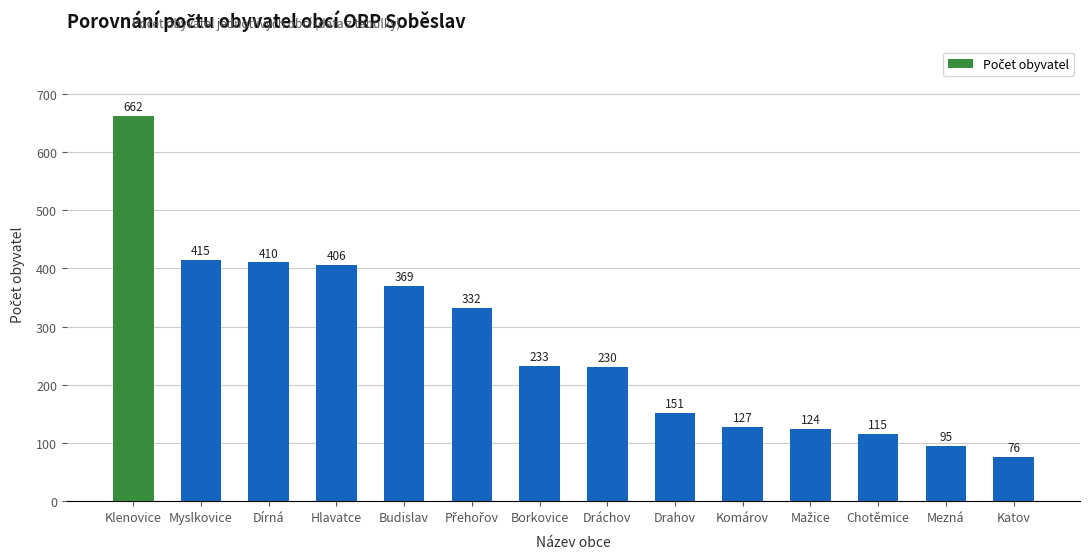

Does the chart contain stacked bars?

No